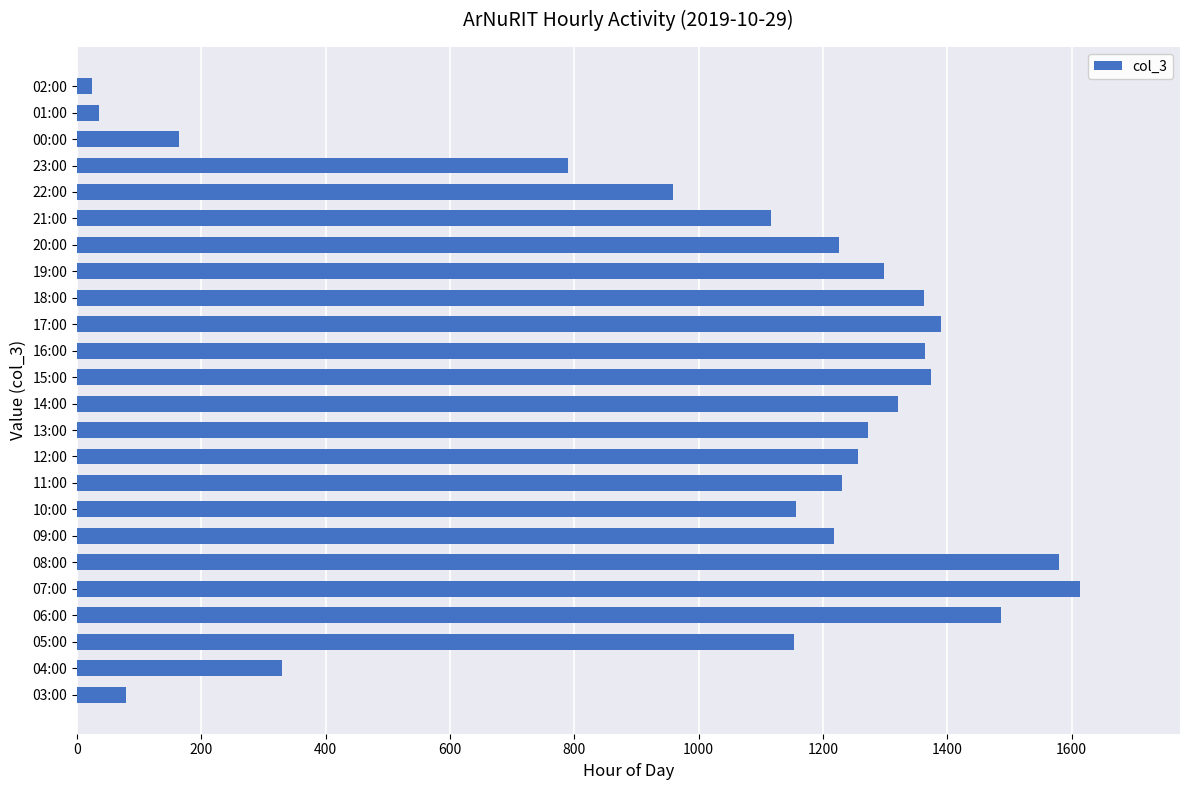

What is the difference between the second highest and minimum values?

1555